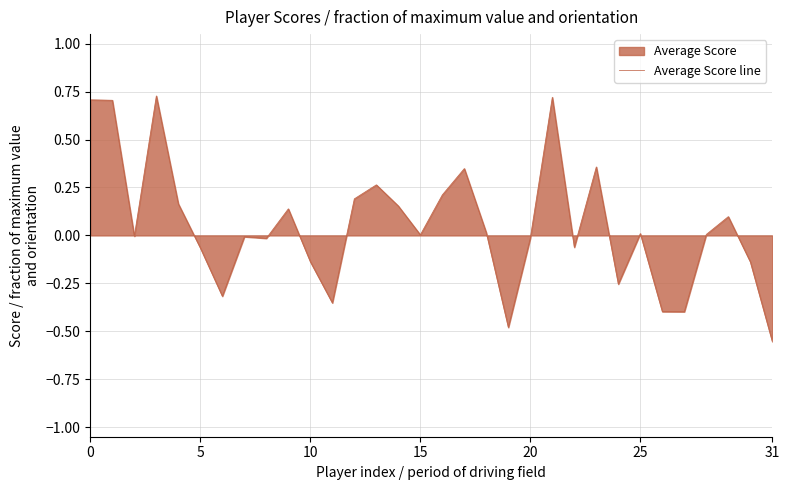

What is the value of the 20th point from the left?

-0.5